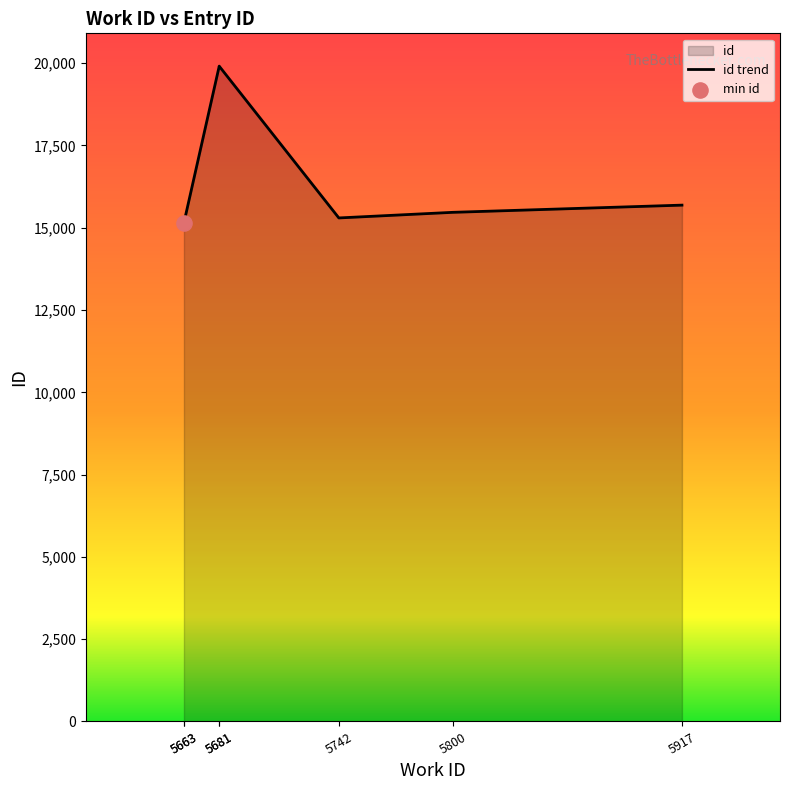

What is the change in value from 5742 to 5800?

+170